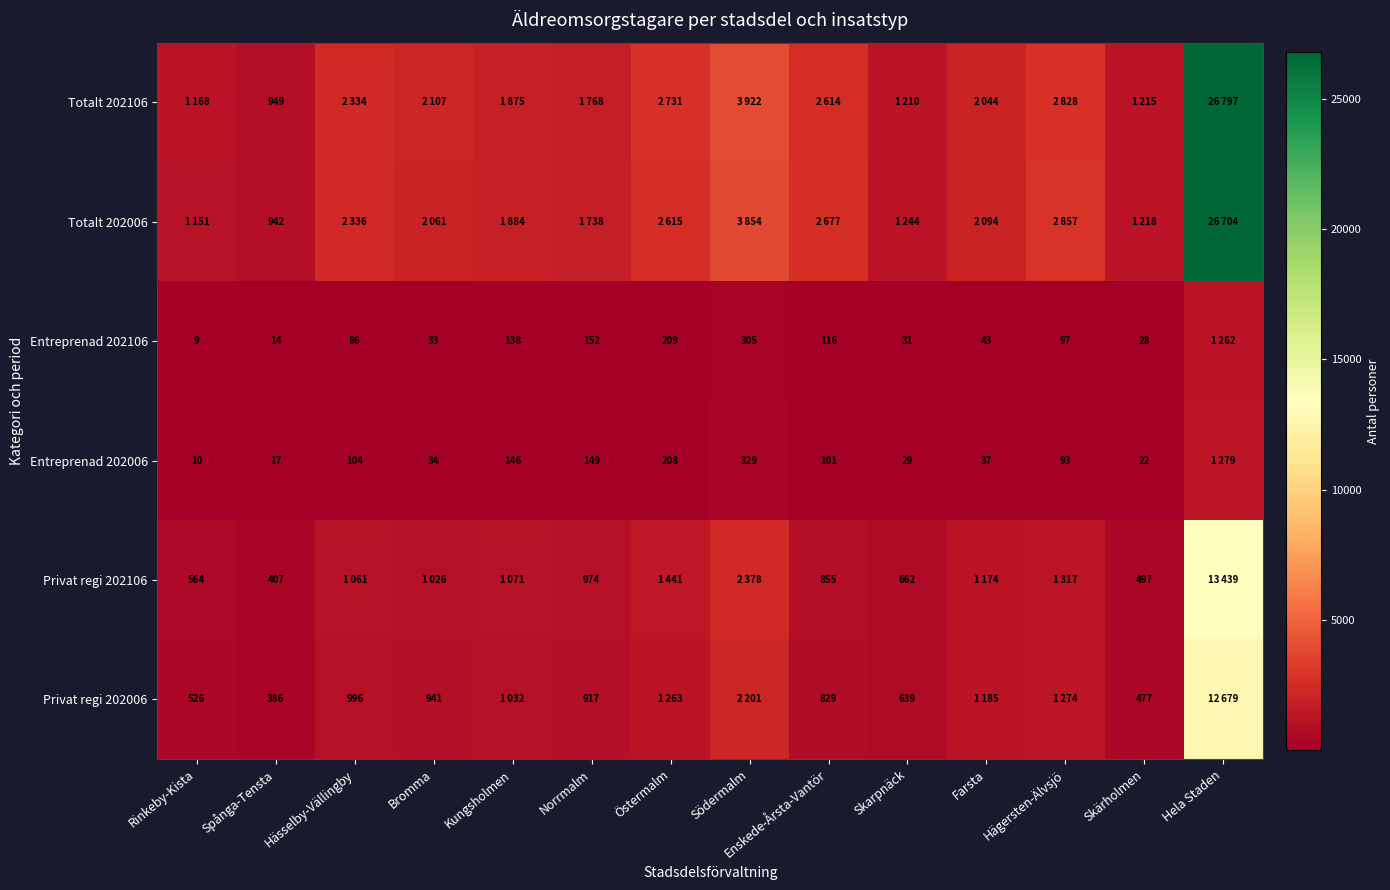

True or false: Privat regi 202006 has a value of 477 at Skärholmen.

True